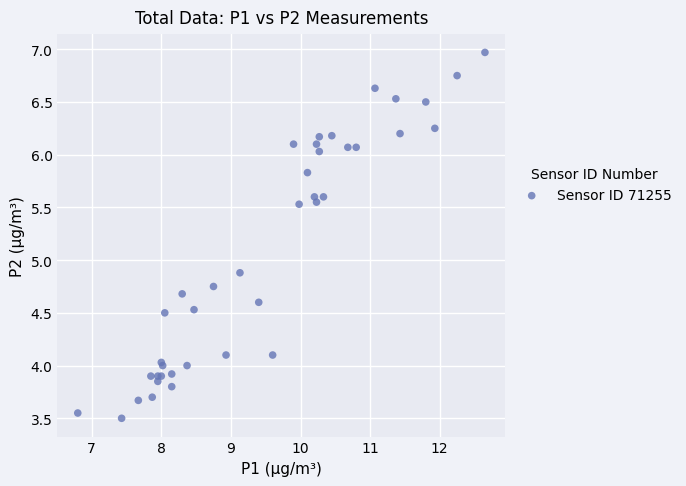

What Y value in the scatter plot is closest to 5?

4.9